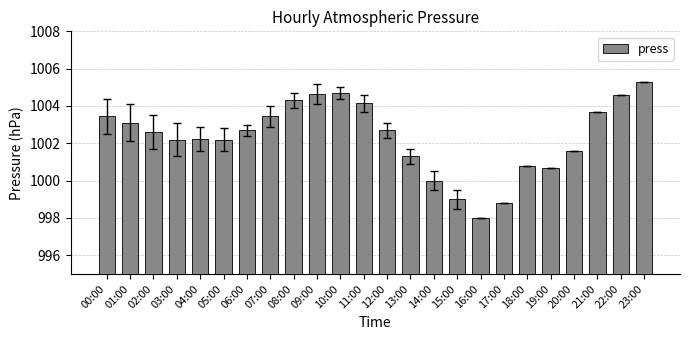

What is the difference between the maximum and minimum values?

7.3